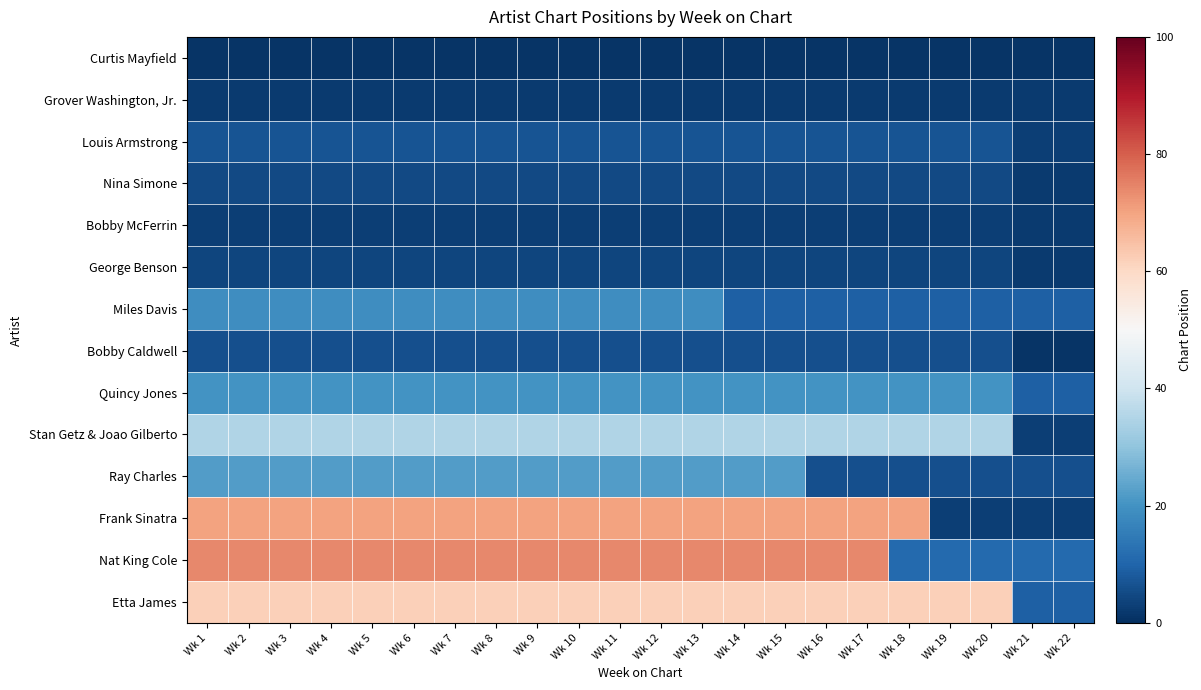

Reading right to left, what are all the values shown in this chart?

Curtis Mayfield: Wk 22=1	Wk 21=1	Wk 20=1	Wk 19=1	Wk 18=1	Wk 17=1	Wk 16=1	Wk 15=1	Wk 14=1	Wk 13=1	Wk 12=1	Wk 11=1	Wk 10=1	Wk 9=1	Wk 8=1	Wk 7=1	Wk 6=1	Wk 5=1	Wk 4=1	Wk 3=1	Wk 2=1	Wk 1=1
Grover Washington, Jr.: Wk 22=2	Wk 21=2	Wk 20=2	Wk 19=2	Wk 18=2	Wk 17=2	Wk 16=2	Wk 15=2	Wk 14=2	Wk 13=2	Wk 12=2	Wk 11=2	Wk 10=2	Wk 9=2	Wk 8=2	Wk 7=2	Wk 6=2	Wk 5=2	Wk 4=2	Wk 3=2	Wk 2=2	Wk 1=2
Louis Armstrong: Wk 22=3	Wk 21=3	Wk 20=7	Wk 19=7	Wk 18=7	Wk 17=7	Wk 16=7	Wk 15=7	Wk 14=7	Wk 13=7	Wk 12=7	Wk 11=7	Wk 10=7	Wk 9=7	Wk 8=7	Wk 7=7	Wk 6=7	Wk 5=7	Wk 4=7	Wk 3=7	Wk 2=7	Wk 1=7
Nina Simone: Wk 22=2	Wk 21=2	Wk 20=5	Wk 19=5	Wk 18=5	Wk 17=5	Wk 16=5	Wk 15=5	Wk 14=5	Wk 13=5	Wk 12=5	Wk 11=5	Wk 10=5	Wk 9=5	Wk 8=5	Wk 7=5	Wk 6=5	Wk 5=5	Wk 4=5	Wk 3=5	Wk 2=5	Wk 1=5
Bobby McFerrin: Wk 22=2	Wk 21=2	Wk 20=3	Wk 19=3	Wk 18=3	Wk 17=3	Wk 16=3	Wk 15=3	Wk 14=3	Wk 13=3	Wk 12=3	Wk 11=3	Wk 10=3	Wk 9=3	Wk 8=3	Wk 7=3	Wk 6=3	Wk 5=3	Wk 4=3	Wk 3=3	Wk 2=3	Wk 1=3
George Benson: Wk 22=2	Wk 21=2	Wk 20=4	Wk 19=4	Wk 18=4	Wk 17=4	Wk 16=4	Wk 15=4	Wk 14=4	Wk 13=4	Wk 12=4	Wk 11=4	Wk 10=4	Wk 9=4	Wk 8=4	Wk 7=4	Wk 6=4	Wk 5=4	Wk 4=4	Wk 3=4	Wk 2=4	Wk 1=4
Miles Davis: Wk 22=9	Wk 21=9	Wk 20=9	Wk 19=9	Wk 18=9	Wk 17=9	Wk 16=9	Wk 15=9	Wk 14=9	Wk 13=19	Wk 12=19	Wk 11=19	Wk 10=19	Wk 9=19	Wk 8=19	Wk 7=19	Wk 6=19	Wk 5=19	Wk 4=19	Wk 3=19	Wk 2=19	Wk 1=19
Bobby Caldwell: Wk 22=1	Wk 21=1	Wk 20=6	Wk 19=6	Wk 18=6	Wk 17=6	Wk 16=6	Wk 15=6	Wk 14=6	Wk 13=6	Wk 12=6	Wk 11=6	Wk 10=6	Wk 9=6	Wk 8=6	Wk 7=6	Wk 6=6	Wk 5=6	Wk 4=6	Wk 3=6	Wk 2=6	Wk 1=6
Quincy Jones: Wk 22=9	Wk 21=9	Wk 20=20	Wk 19=20	Wk 18=20	Wk 17=20	Wk 16=20	Wk 15=20	Wk 14=20	Wk 13=20	Wk 12=20	Wk 11=20	Wk 10=20	Wk 9=20	Wk 8=20	Wk 7=20	Wk 6=20	Wk 5=20	Wk 4=20	Wk 3=20	Wk 2=20	Wk 1=20
Stan Getz & Joao Gilberto: Wk 22=3	Wk 21=3	Wk 20=35	Wk 19=35	Wk 18=35	Wk 17=35	Wk 16=35	Wk 15=35	Wk 14=35	Wk 13=35	Wk 12=35	Wk 11=35	Wk 10=35	Wk 9=35	Wk 8=35	Wk 7=35	Wk 6=35	Wk 5=35	Wk 4=35	Wk 3=35	Wk 2=35	Wk 1=35
Ray Charles: Wk 22=6	Wk 21=6	Wk 20=6	Wk 19=6	Wk 18=6	Wk 17=6	Wk 16=6	Wk 15=22	Wk 14=22	Wk 13=22	Wk 12=22	Wk 11=22	Wk 10=22	Wk 9=22	Wk 8=22	Wk 7=22	Wk 6=22	Wk 5=22	Wk 4=22	Wk 3=22	Wk 2=22	Wk 1=22
Frank Sinatra: Wk 22=3	Wk 21=3	Wk 20=3	Wk 19=3	Wk 18=70	Wk 17=70	Wk 16=70	Wk 15=70	Wk 14=70	Wk 13=70	Wk 12=70	Wk 11=70	Wk 10=70	Wk 9=70	Wk 8=70	Wk 7=70	Wk 6=70	Wk 5=70	Wk 4=70	Wk 3=70	Wk 2=70	Wk 1=70
Nat King Cole: Wk 22=11	Wk 21=11	Wk 20=11	Wk 19=11	Wk 18=11	Wk 17=74	Wk 16=74	Wk 15=74	Wk 14=74	Wk 13=74	Wk 12=74	Wk 11=74	Wk 10=74	Wk 9=74	Wk 8=74	Wk 7=74	Wk 6=74	Wk 5=74	Wk 4=74	Wk 3=74	Wk 2=74	Wk 1=74
Etta James: Wk 22=9	Wk 21=9	Wk 20=62	Wk 19=62	Wk 18=62	Wk 17=62	Wk 16=62	Wk 15=62	Wk 14=62	Wk 13=62	Wk 12=62	Wk 11=62	Wk 10=62	Wk 9=62	Wk 8=62	Wk 7=62	Wk 6=62	Wk 5=62	Wk 4=62	Wk 3=62	Wk 2=62	Wk 1=62